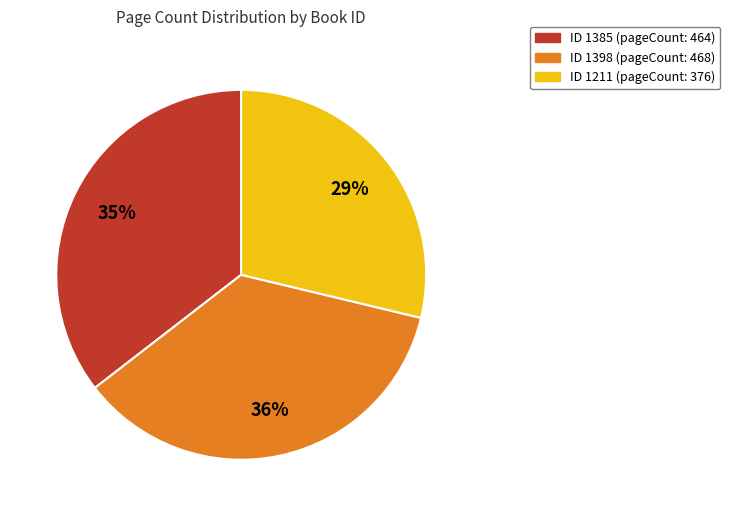

Is there any slice that represents more than half of the pie?

No